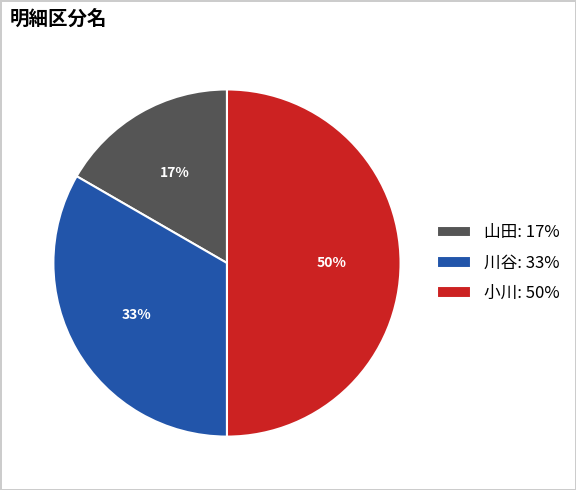

To the nearest percent, what percentage of the pie is 川谷?

33%